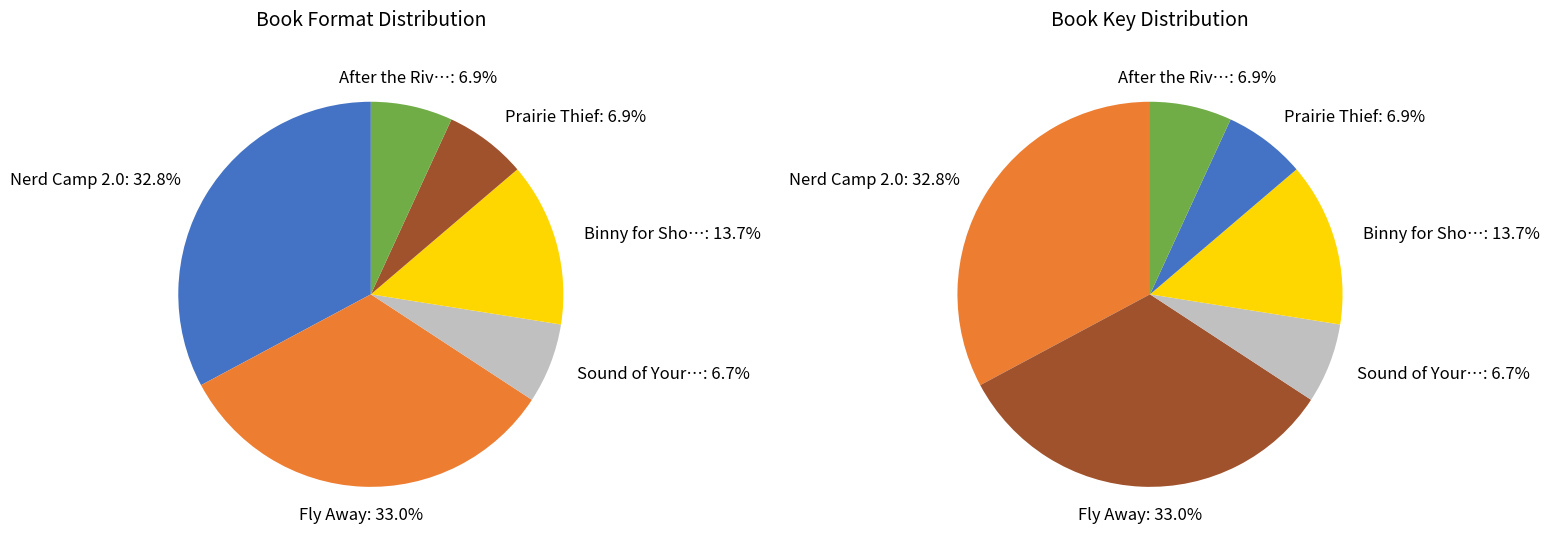

The After the River the Sun slice represents 7% of the pie. True or false?

True